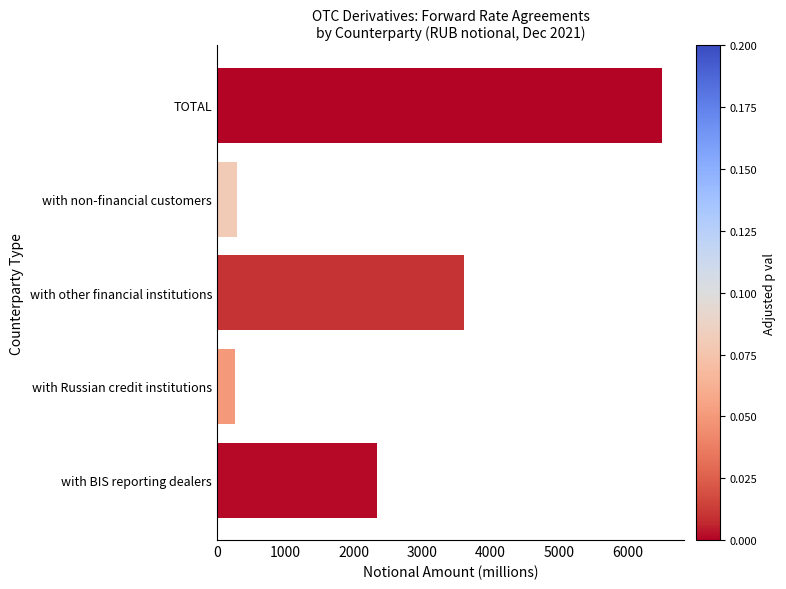

The value at with BIS reporting dealers is 4116.6. True or false?

False